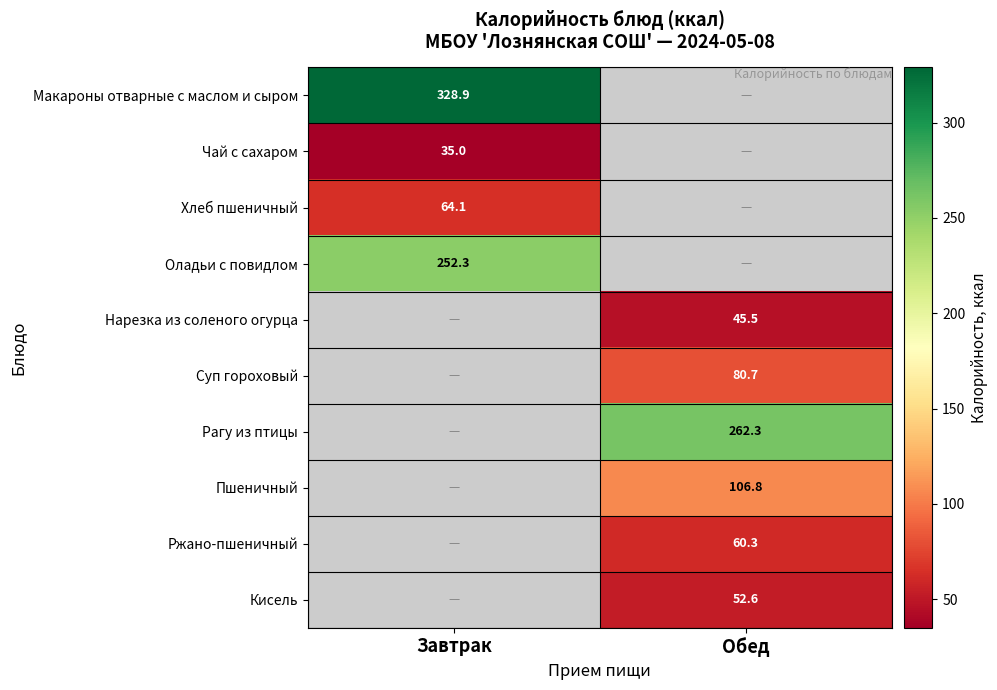

Rank the categories by Чай с сахаром value from highest to lowest.

Завтрак, Обед